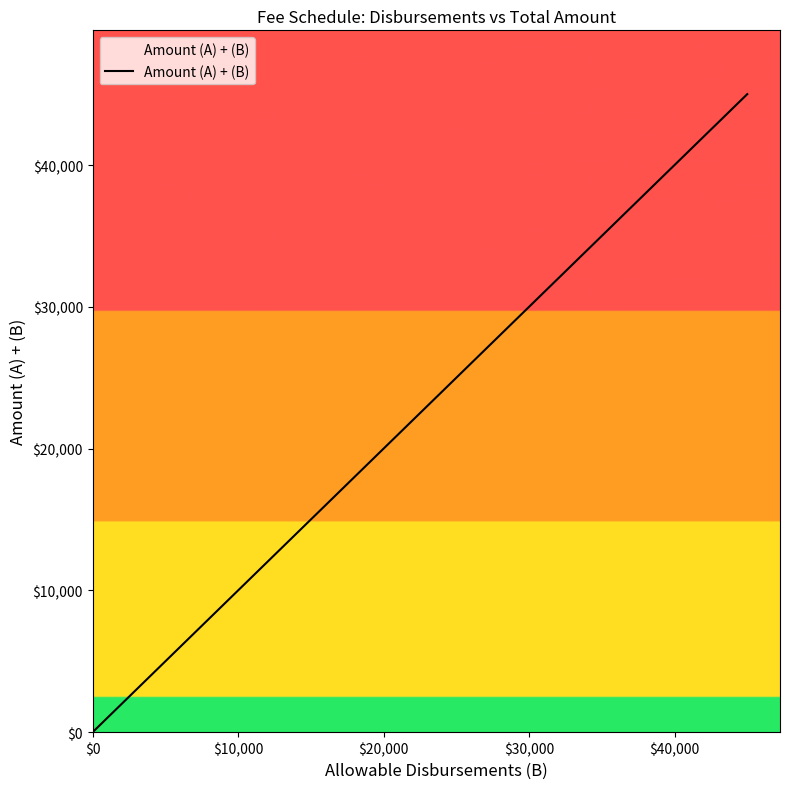

True or false: the data has more than 0 interior local peaks.

False